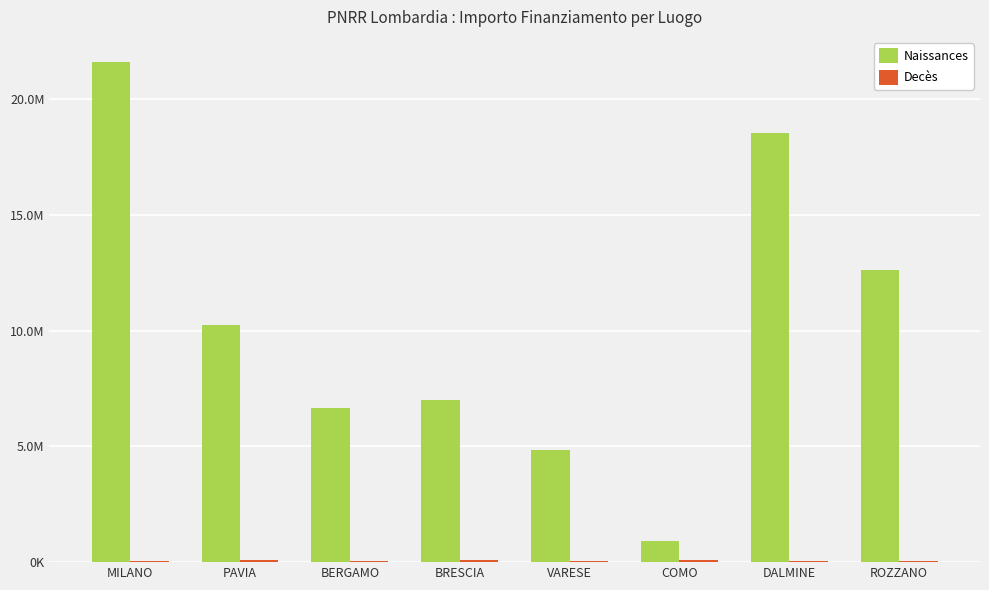

What is the sum of the Decès values at DALMINE and BERGAMO?

110474.2